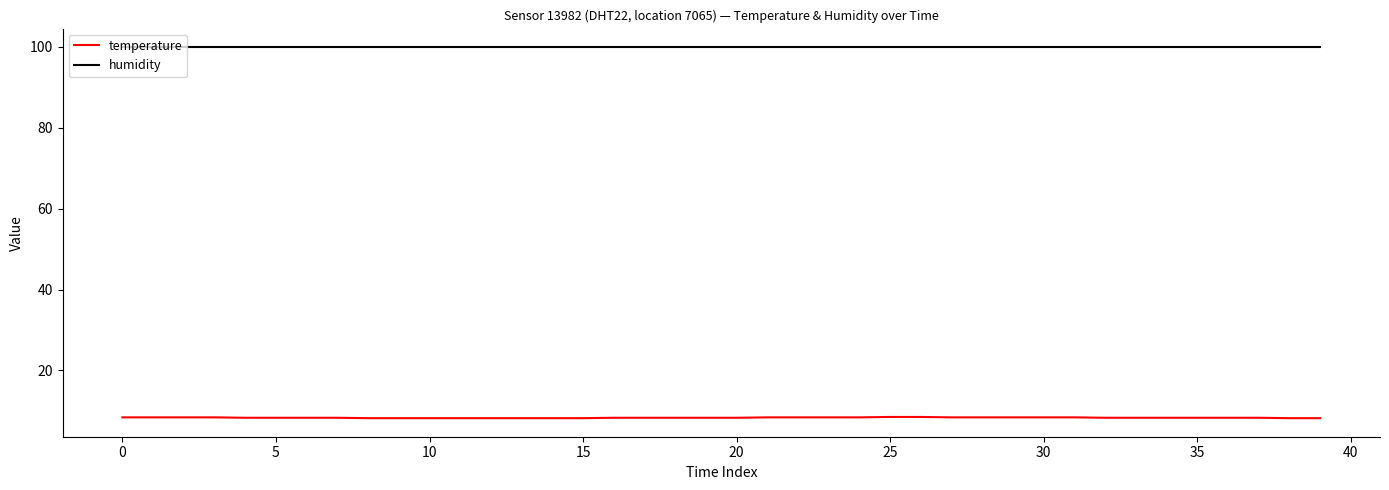

What is the minimum value for temperature?

8.2